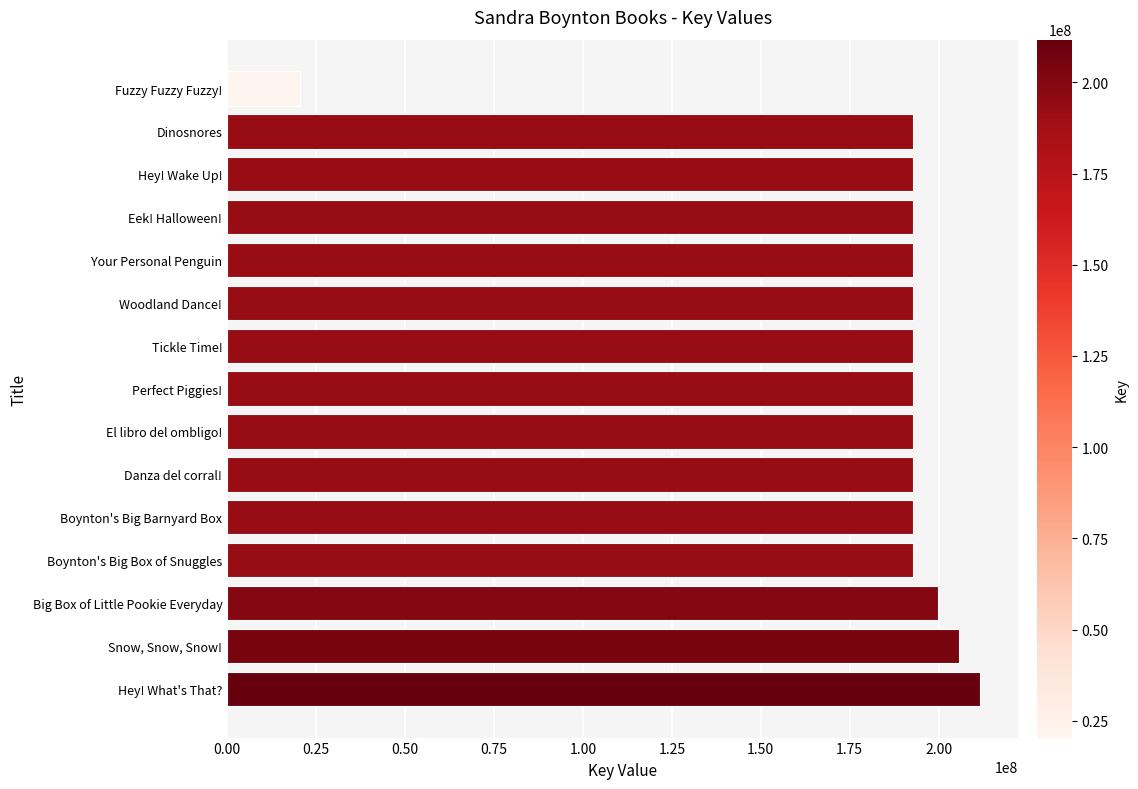

What is the ratio of the value at Perfect Piggies! to the value at Your Personal Penguin?

1.0